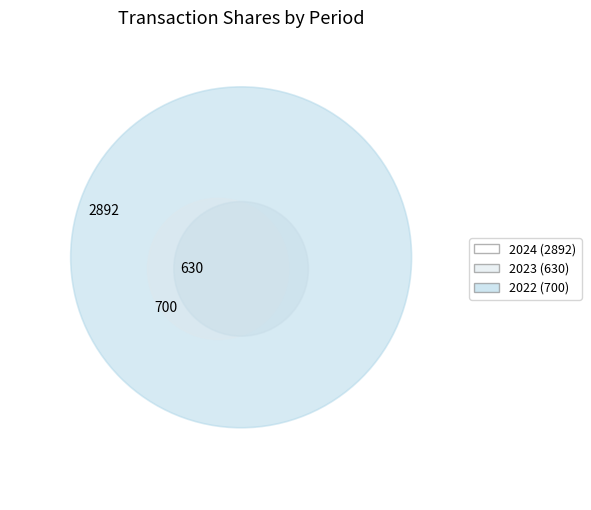

The 2022-04-01 slice represents 5% of the pie. True or false?

False